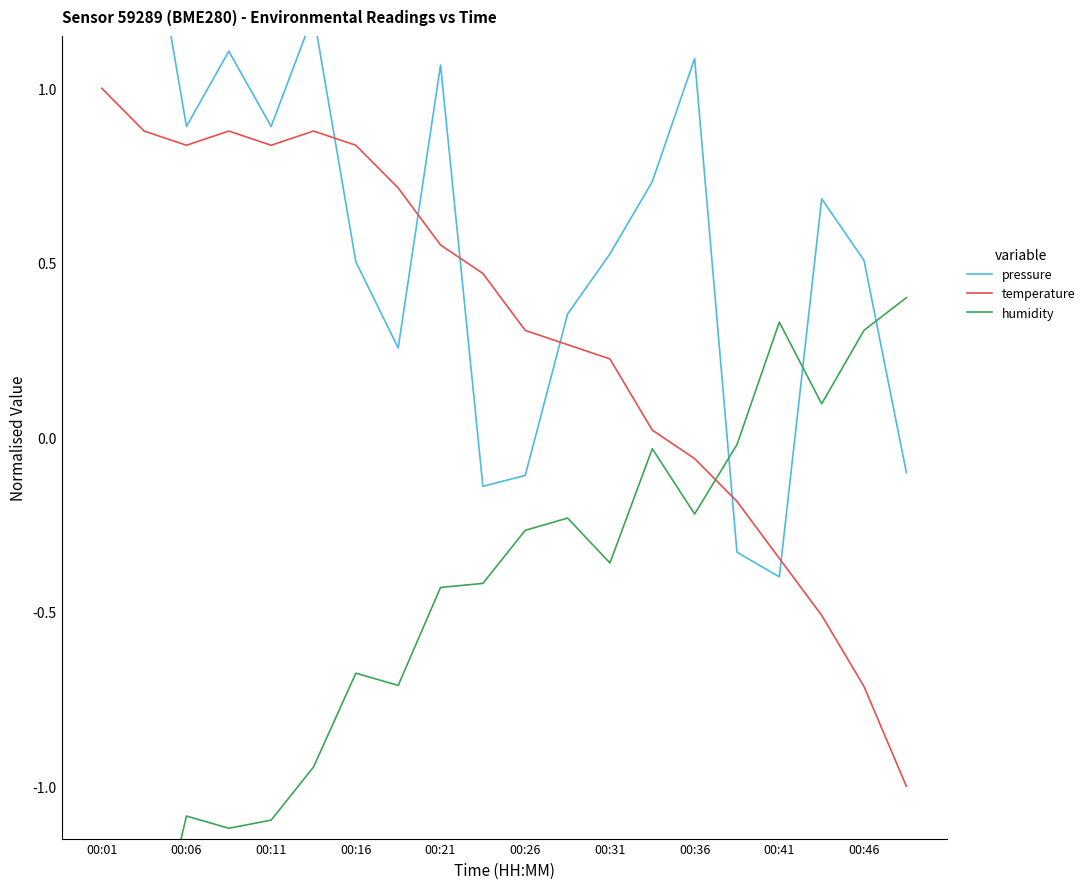

What is the smallest value displayed?

-1.6